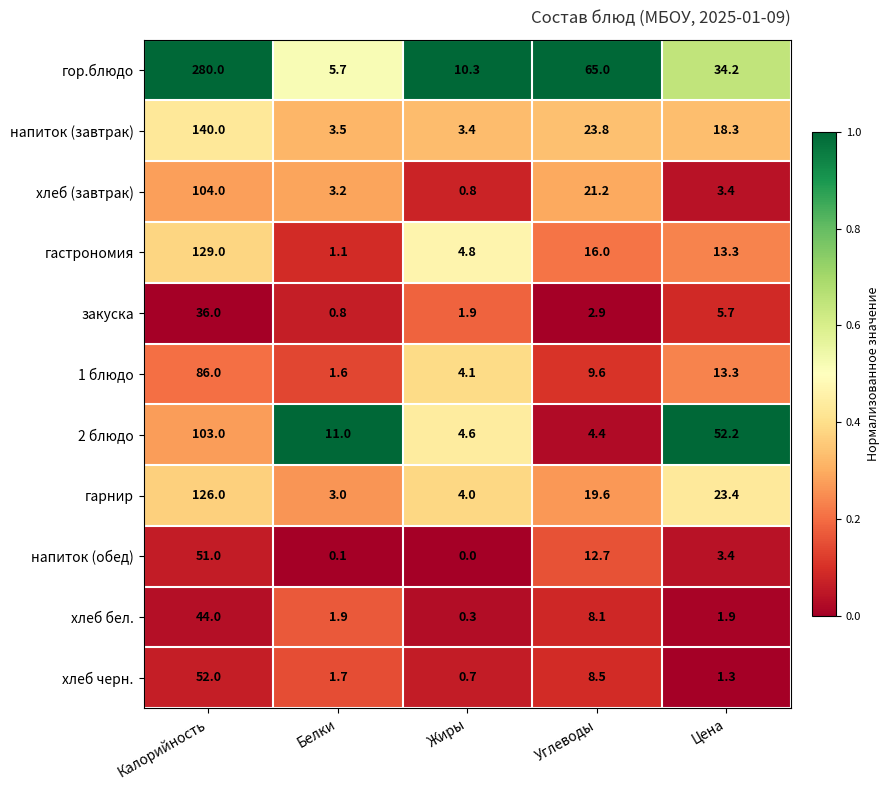

What is the difference between the highest and lowest values at Цена?

50.9